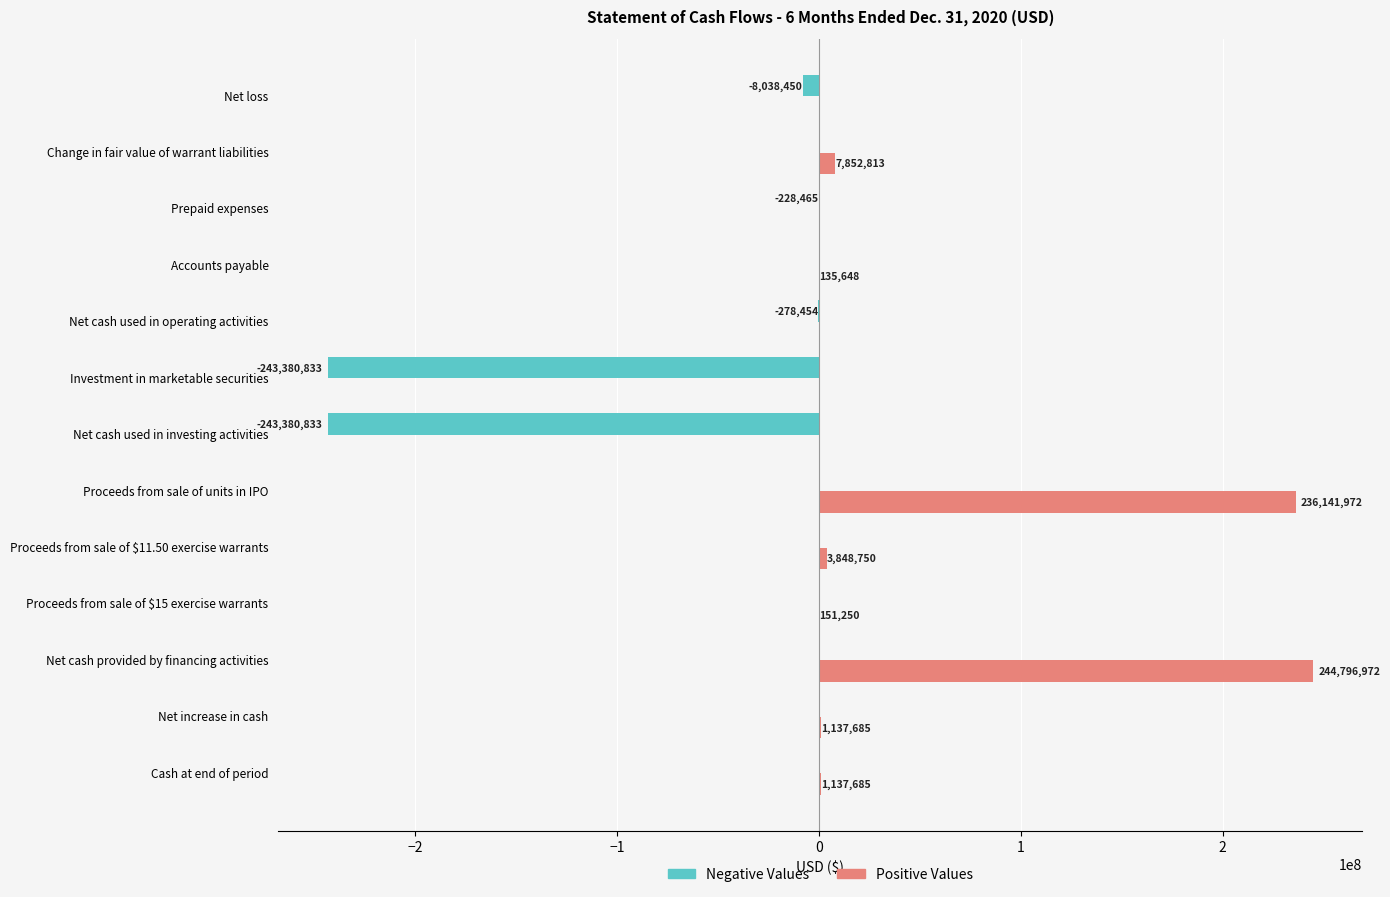

Which series has the largest total across all categories?

Positive Values